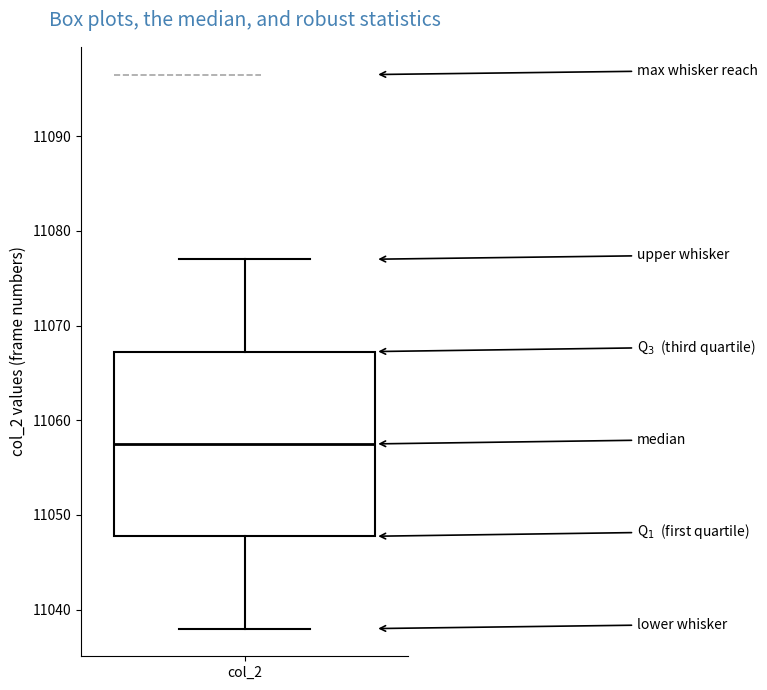

Where does the lower whisker of the box for col_2 end on the y-axis? The values are not printed on the chart, so give them approximately, as read against the axis.

11038